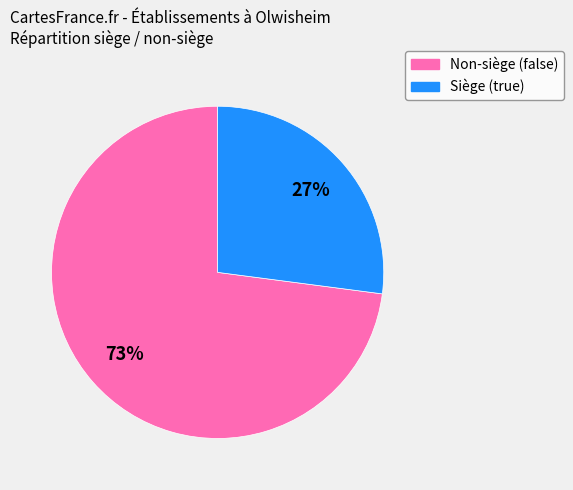

Does any single category account for the majority?

Yes